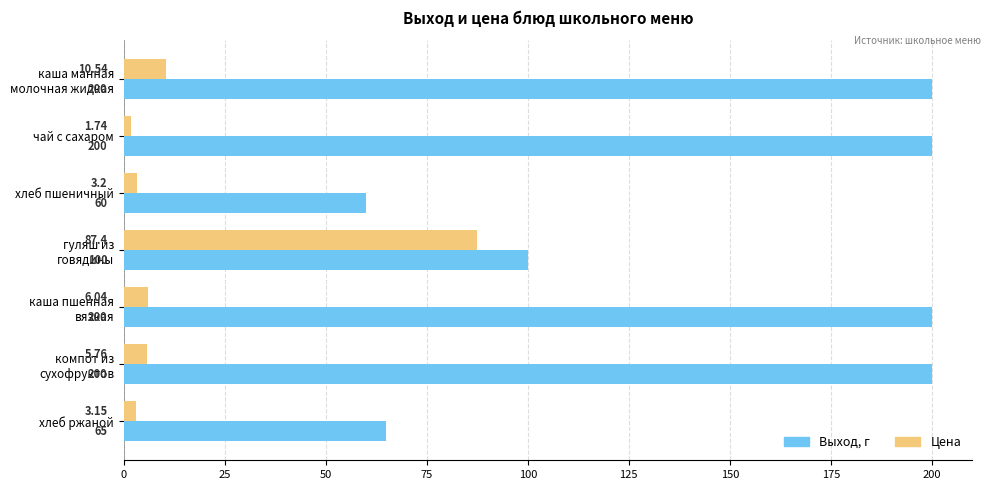

Rank the series by their maximum value, from highest to lowest.

Выход, г, Цена